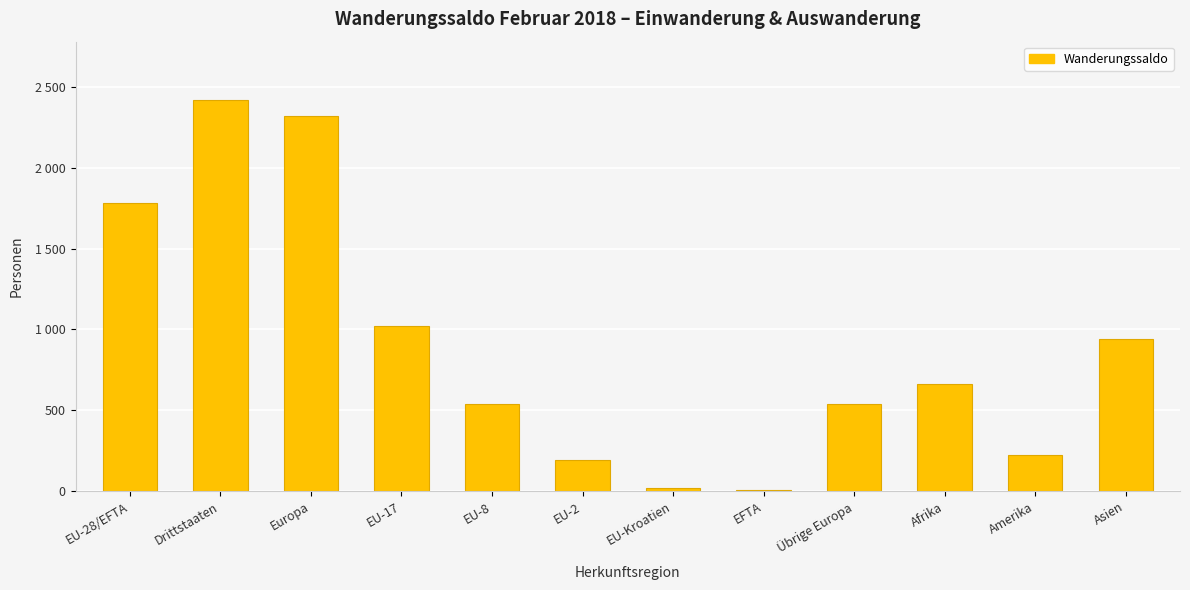

True or false: the data shows 9 at EU-Kroatien.

False